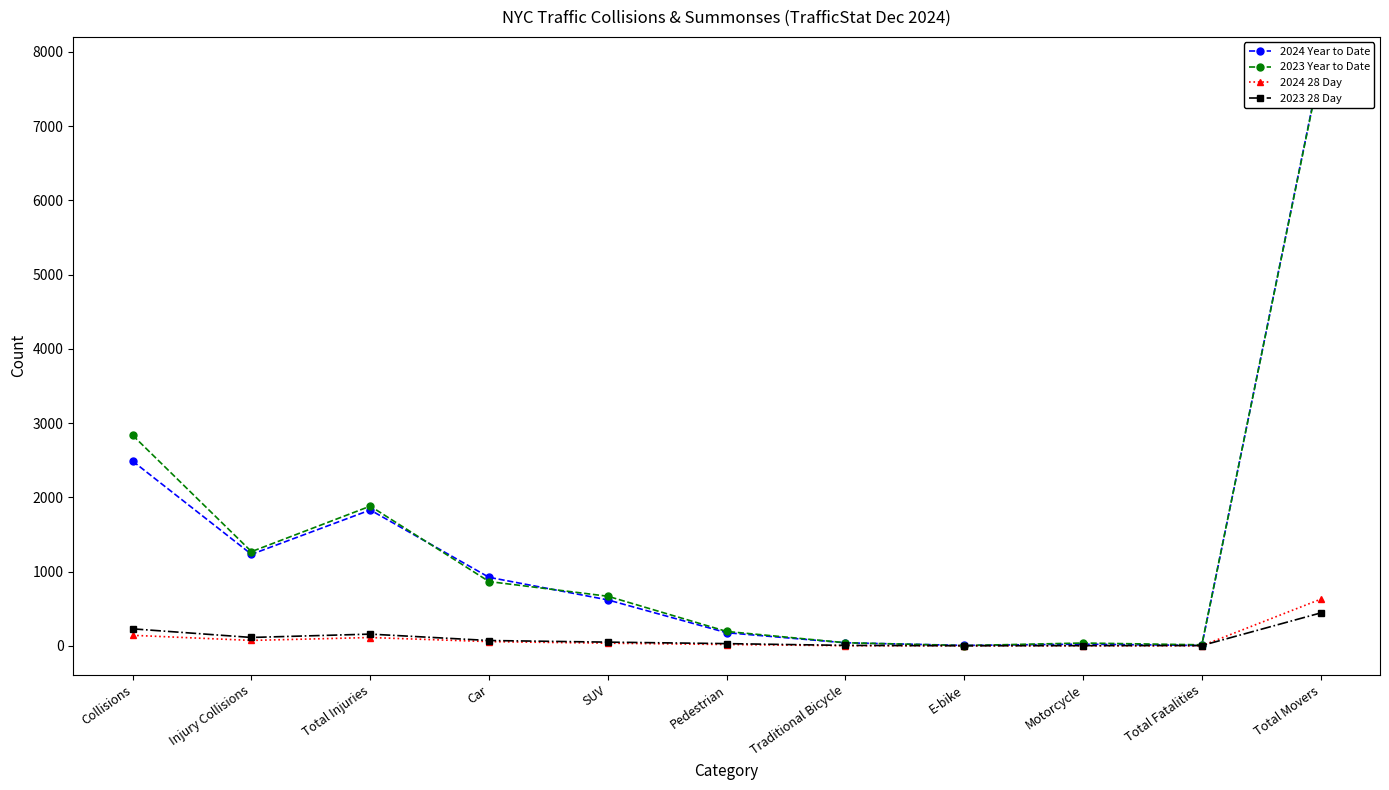

True or false: 2024 Year to Date has a value of 176 at Pedestrian.

True